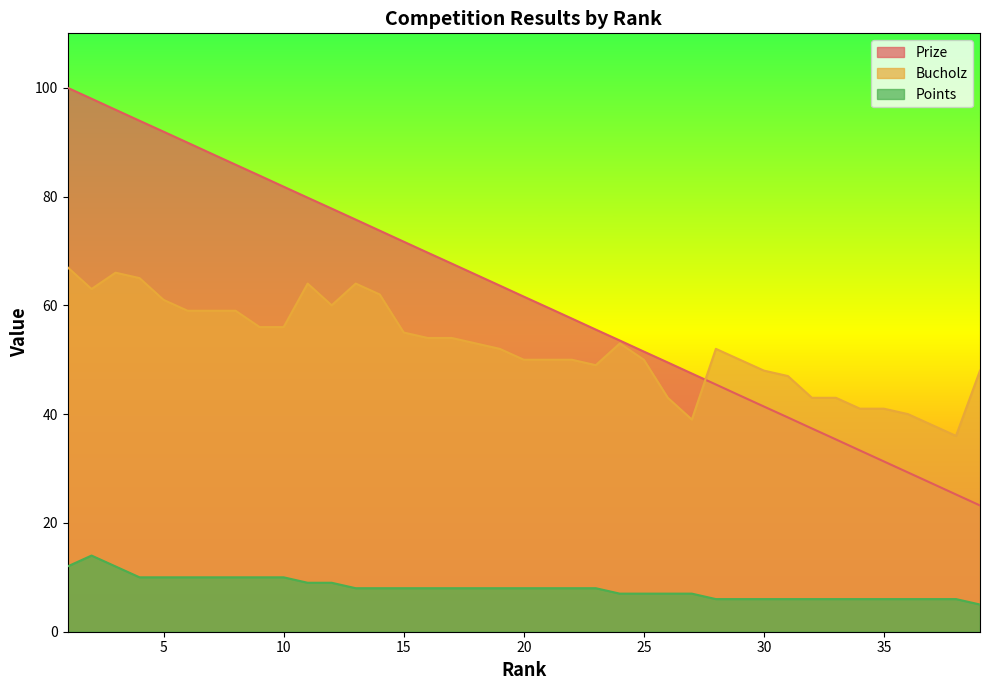

How many intersections are there between Bucholz and Prize?

1